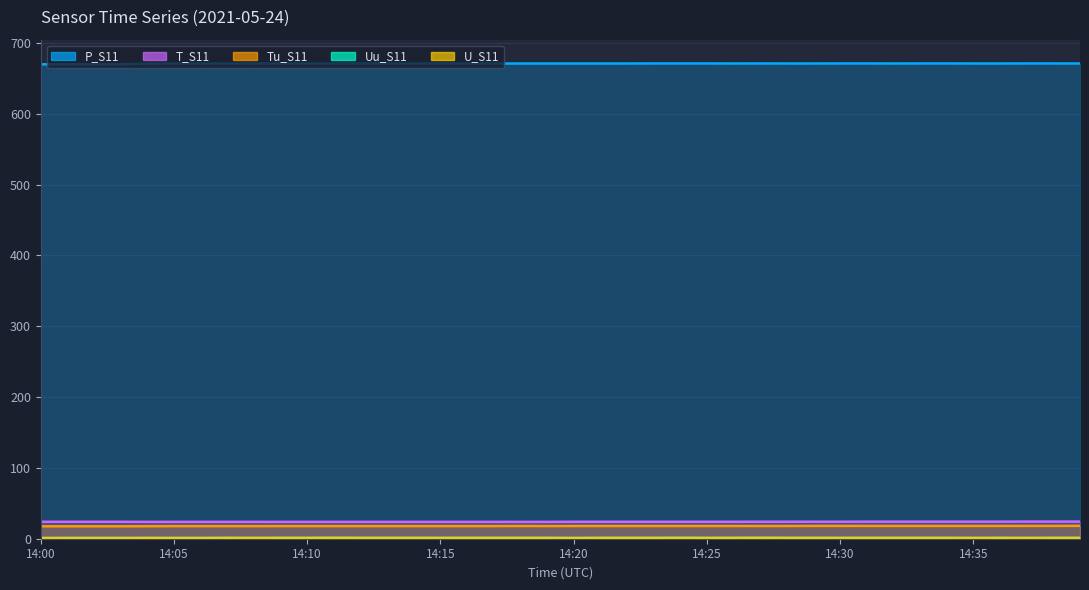

Rank the categories by T_S11 value from highest to lowest.

14:37, 14:38, 14:39, 14:31, 14:32, 14:33, 14:34, 14:35, 14:36, 14:27, 14:28, 14:29, 14:30, 14:00, 14:01, 14:02, 14:03, 14:20, 14:21, 14:22, 14:23, 14:24, 14:25, 14:26, 14:04, 14:05, 14:06, 14:07, 14:08, 14:09, 14:10, 14:11, 14:12, 14:13, 14:14, 14:15, 14:16, 14:17, 14:18, 14:19